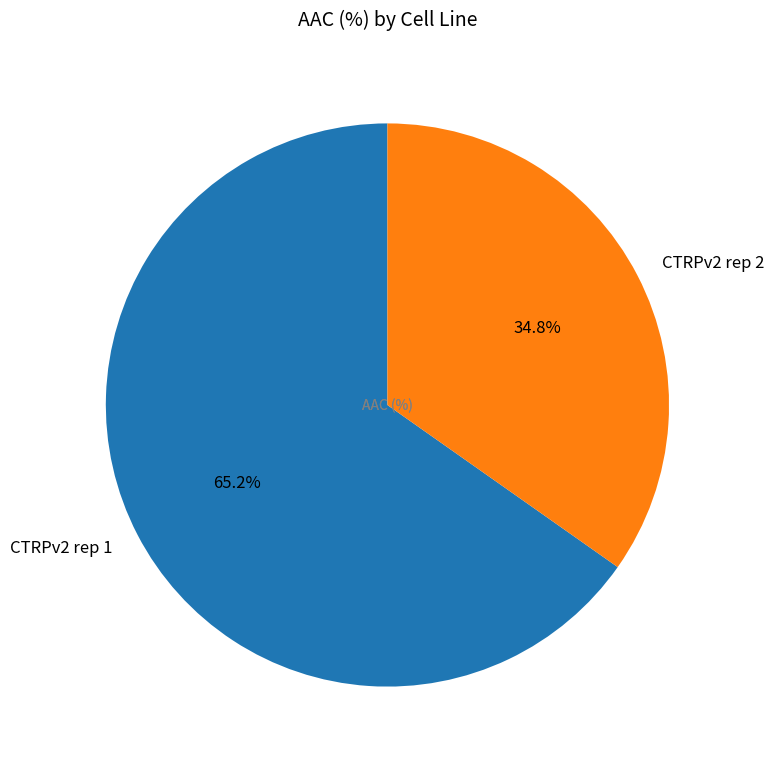

True or false: CTRPv2 rep 1 accounts for 73% of the total.

False